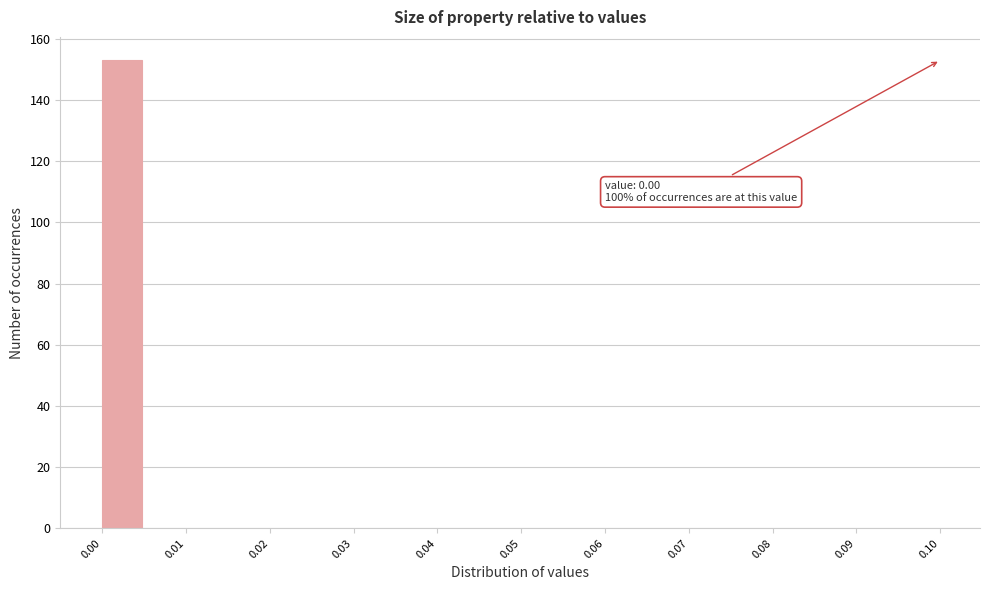

Over which range of the x-axis is the bar tallest?

0.000 to 0.005